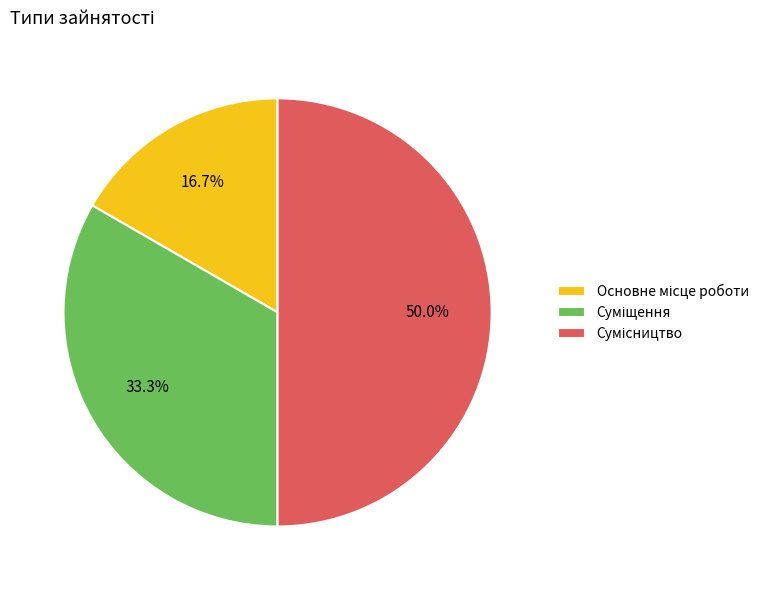

How many slices are in this pie chart?

3